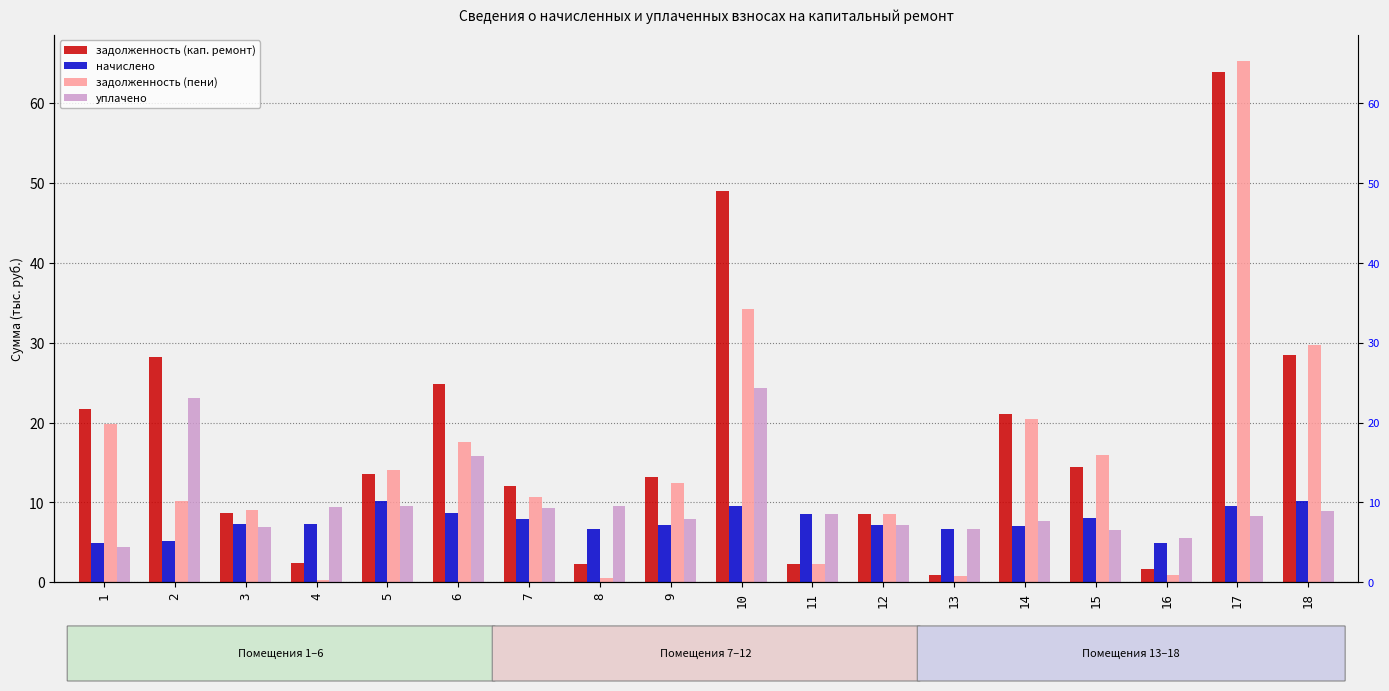

True or false: задолженность (кап. ремонт) has a value of 1.5 at 13.

False